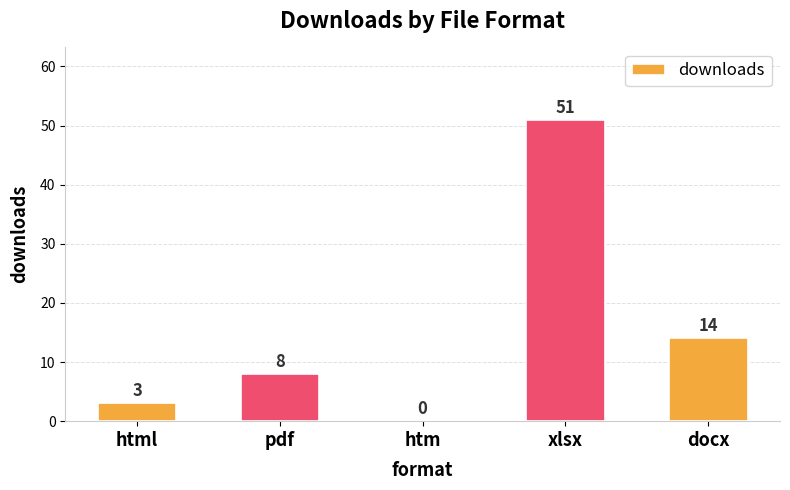

Is it true that the value at docx is 3?

False